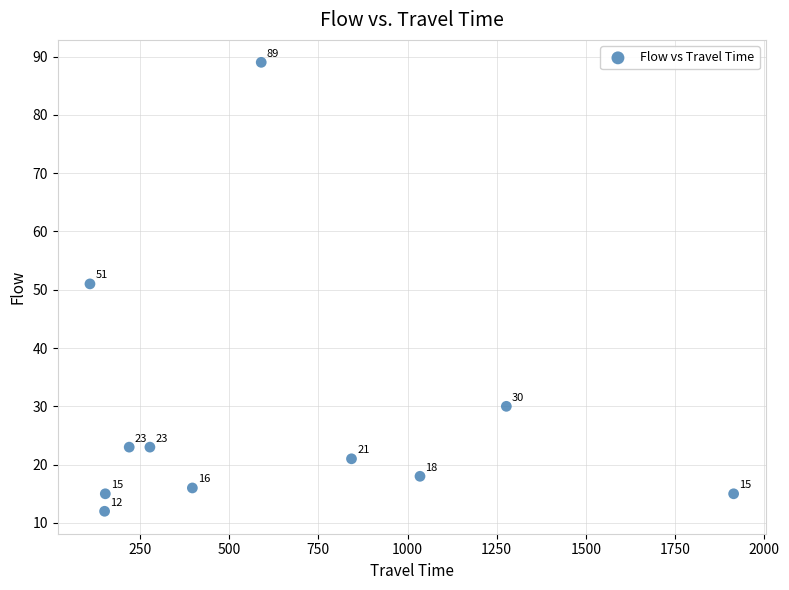

What is the average Y value?

28